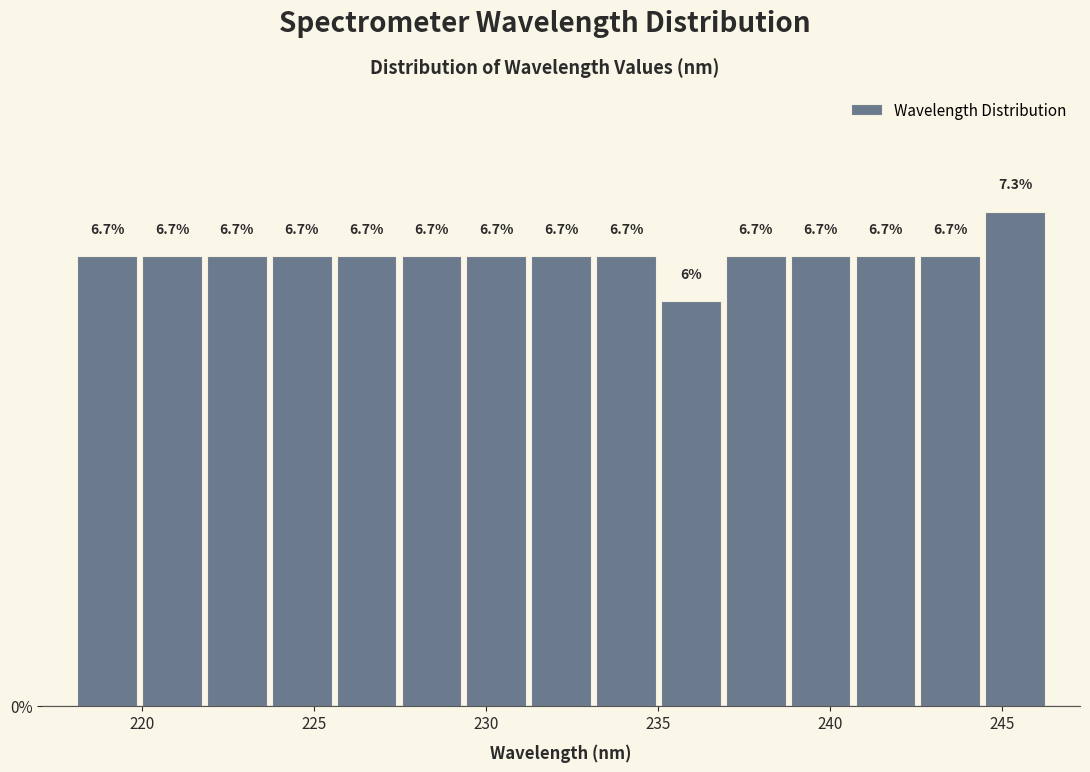

Read against the x-axis, roughly where is the centre of the tallest bar?

245.5